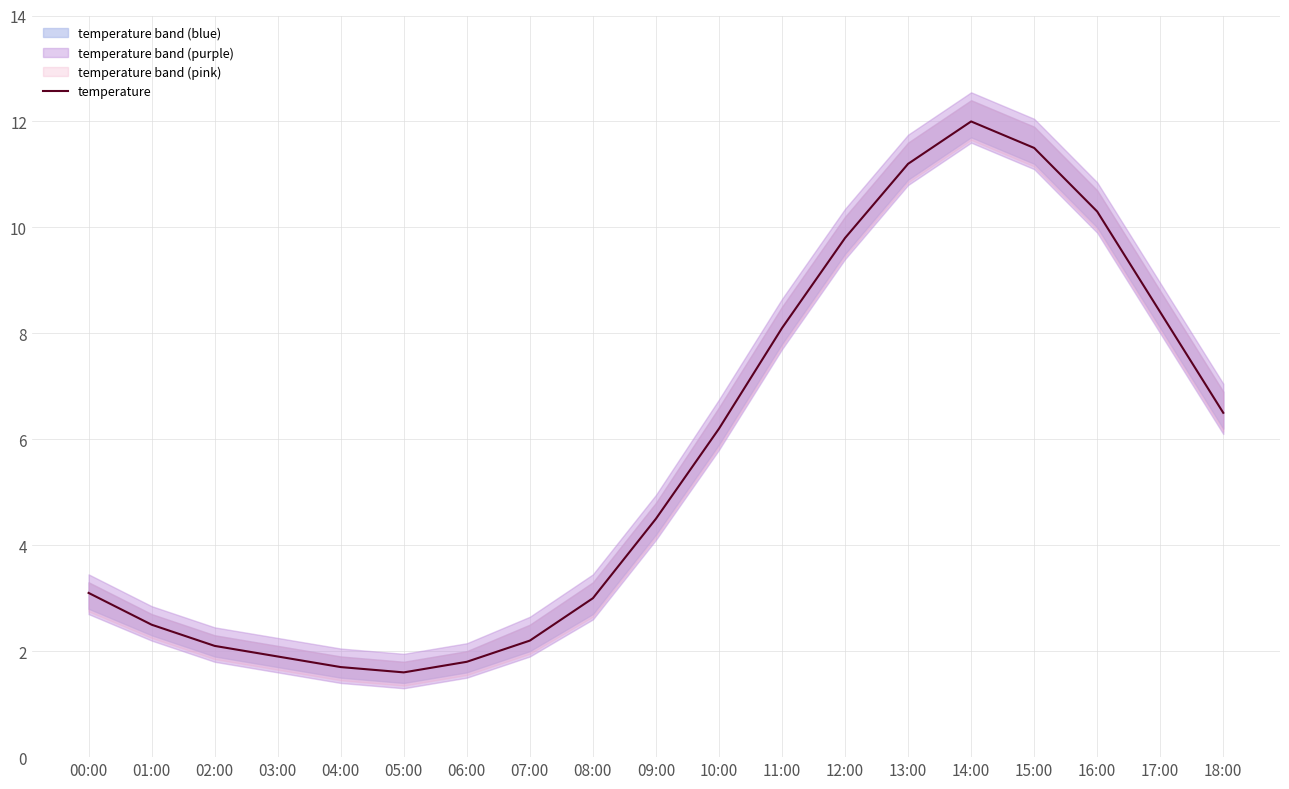

List the labels in order of value, largest first.

14:00, 15:00, 13:00, 16:00, 12:00, 17:00, 11:00, 18:00, 10:00, 09:00, 00:00, 08:00, 01:00, 07:00, 02:00, 03:00, 06:00, 04:00, 05:00